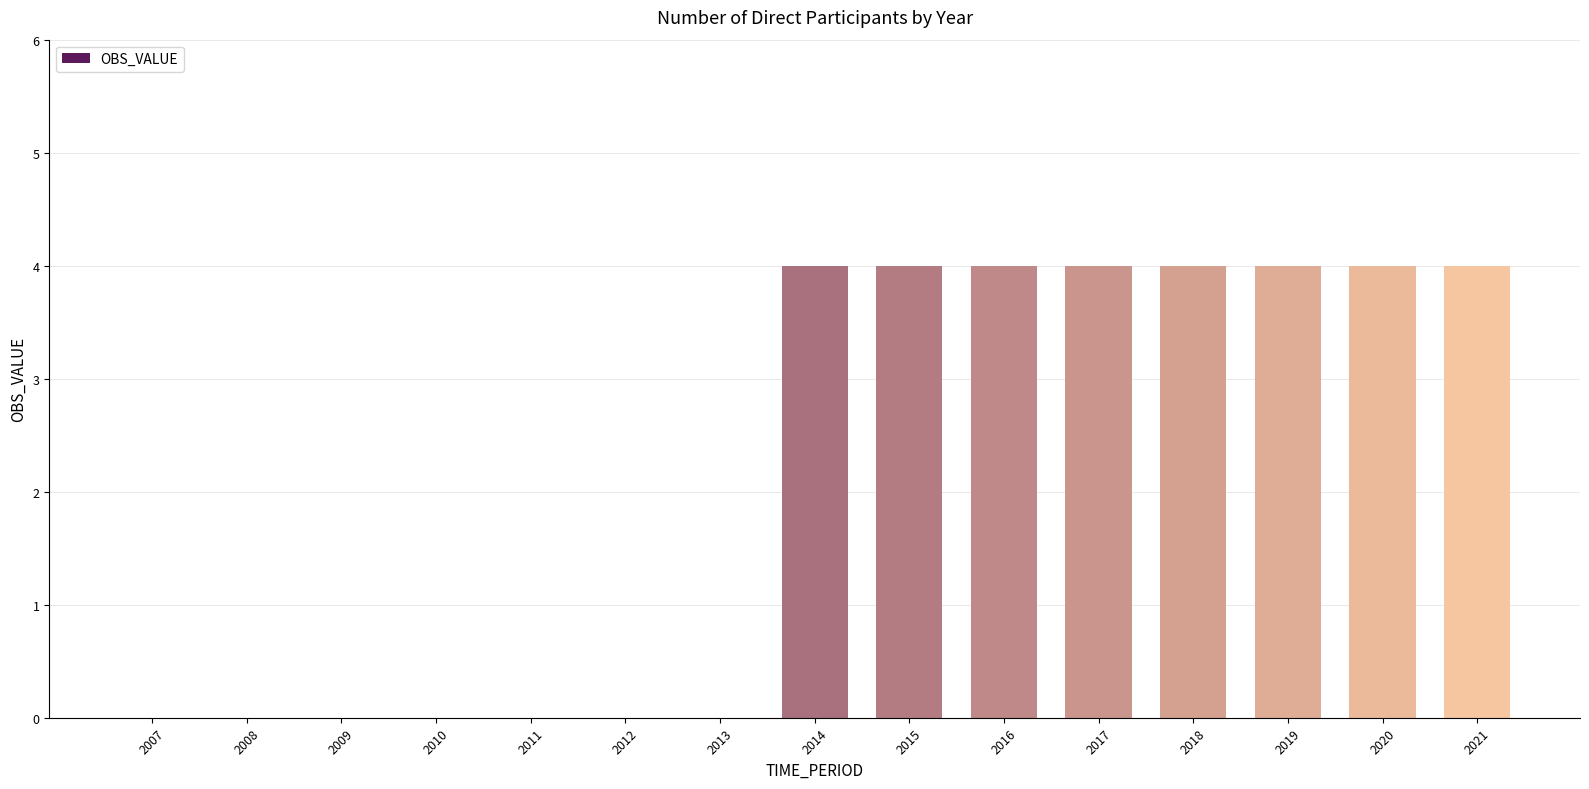

What is the sum of all values?

32